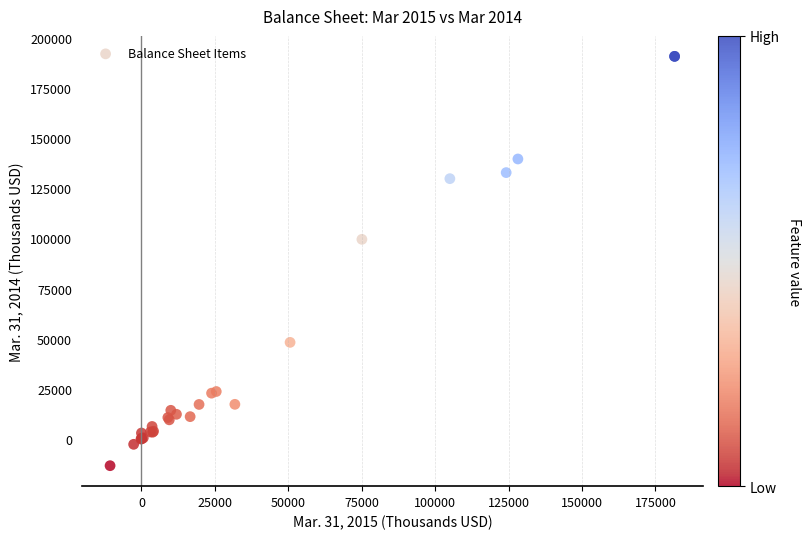

What Y value in the scatter plot is closest to 88743?

99566